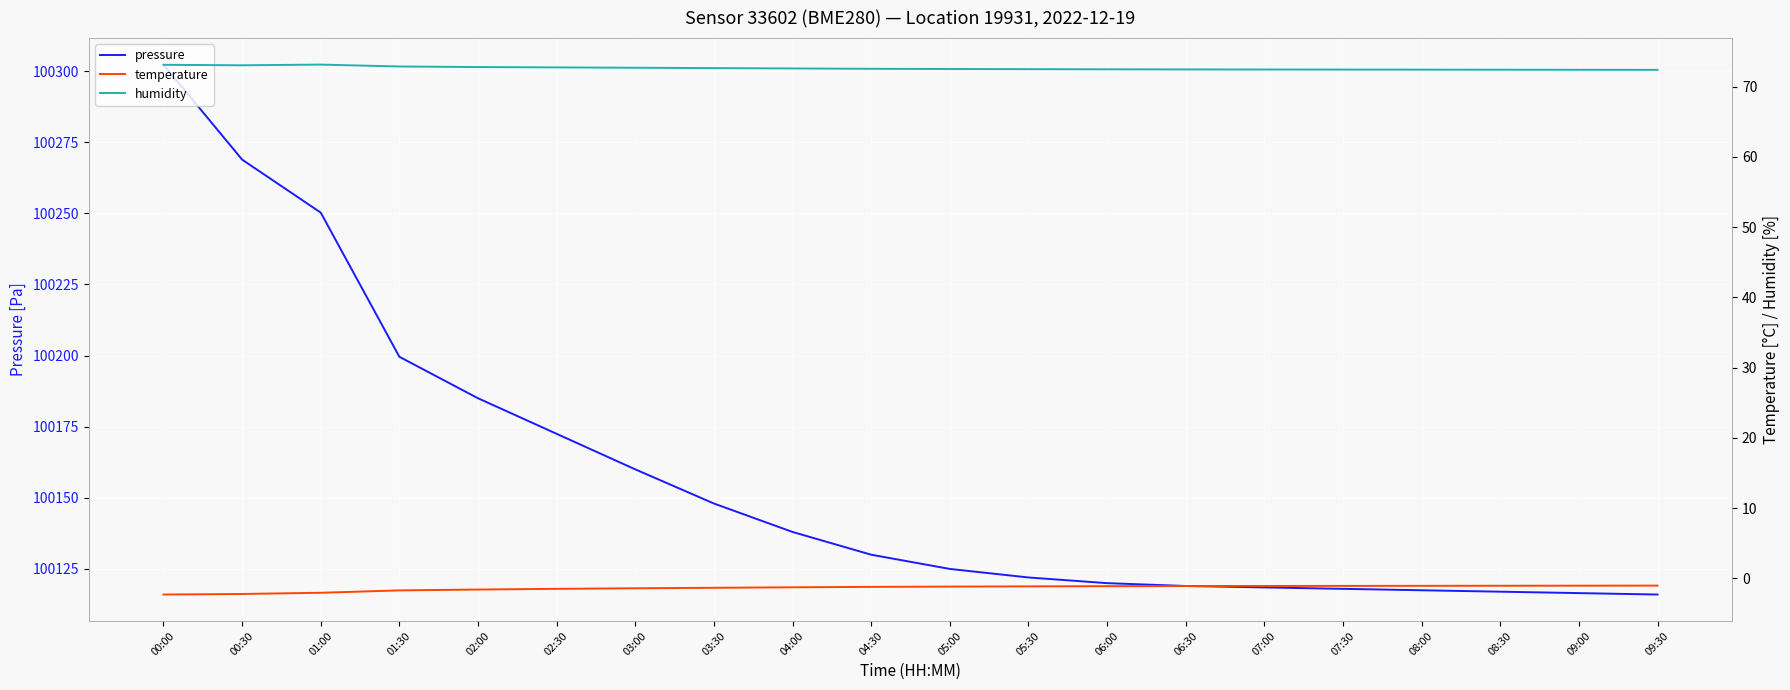

Reading left to right, transcribe all the data shown in this chart.

pressure: 100302.3	100268.9	100250.3	100199.6	100185.0	100172.5	100160.0	100148.0	100138.0	100130.0	100125.0	100122.0	100120.0	100119.0	100118.5	100118.0	100117.5	100117.0	100116.5	100116.0
temperature: -2.3	-2.2	-2.1	-1.7	-1.6	-1.5	-1.4	-1.4	-1.3	-1.2	-1.2	-1.1	-1.1	-1.1	-1.1	-1.1	-1.1	-1.1	-1.1	-1.0
humidity: 73.1	73.0	73.2	72.9	72.8	72.8	72.7	72.7	72.6	72.5	72.5	72.5	72.5	72.5	72.5	72.4	72.4	72.4	72.4	72.4